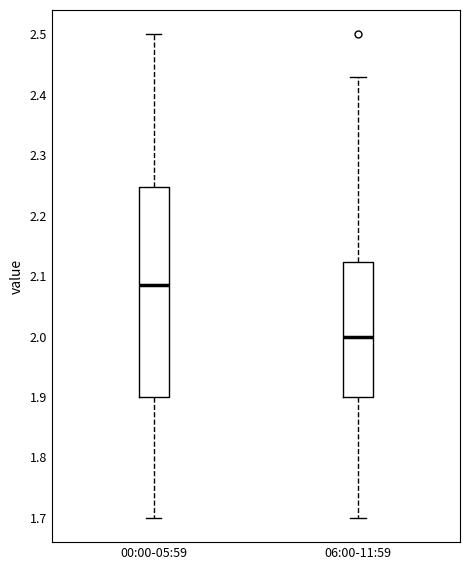

Which box's median line is the highest?

00:00-05:59